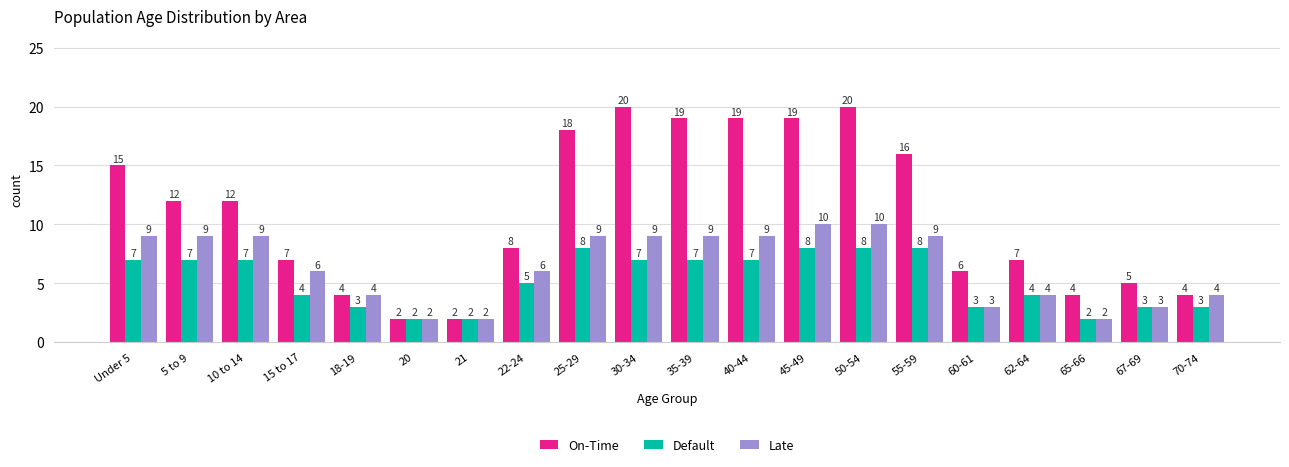

Reading right to left, what are all the values shown in this chart?

On-Time: 4	5	4	7	6	16	20	19	19	19	20	18	8	2	2	4	7	12	12	15
Default: 3	3	2	4	3	8	8	8	7	7	7	8	5	2	2	3	4	7	7	7
Late: 4	3	2	4	3	9	10	10	9	9	9	9	6	2	2	4	6	9	9	9